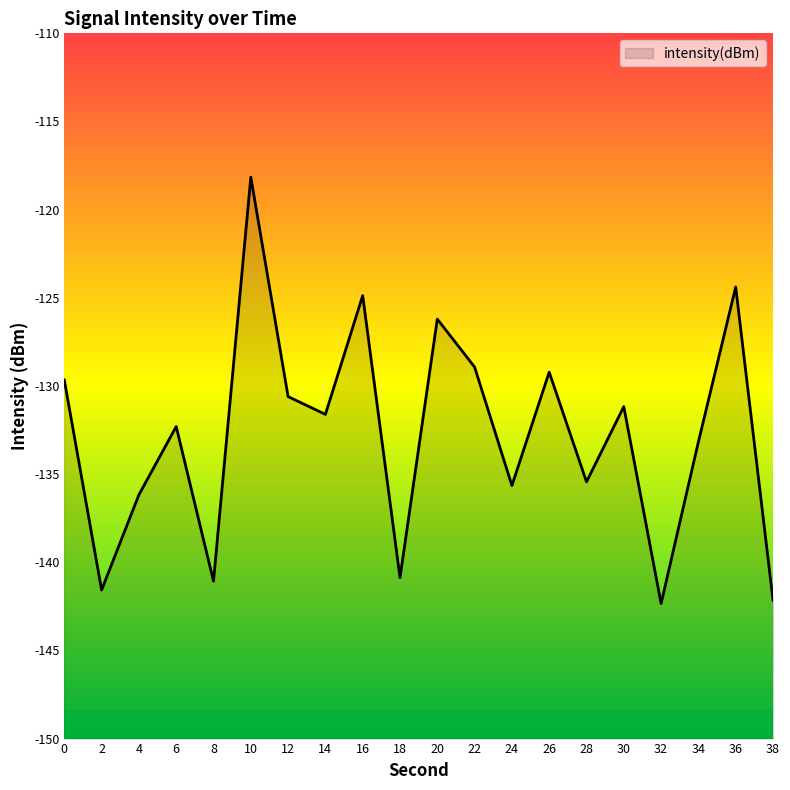

Is it true that the value at 14 is -192.3?

False